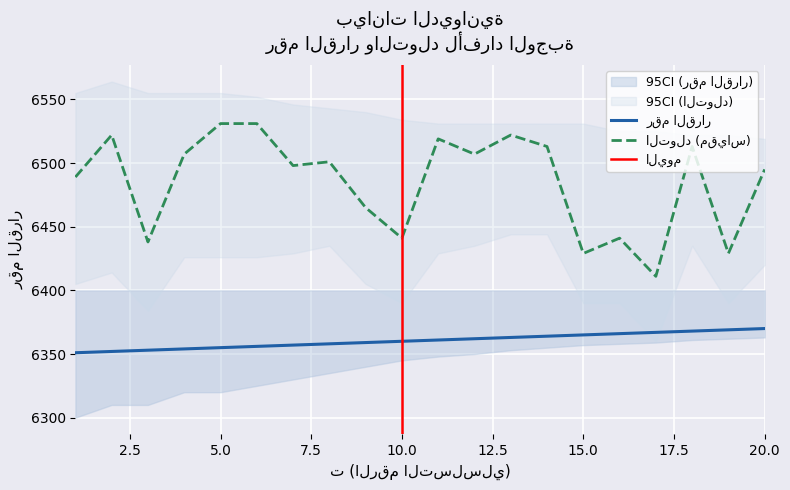

Reading left to right, extract all data points from this chart.

رقم القرار: 1=6351	2=6352	3=6353	4=6354	5=6355	6=6356	7=6357	8=6358	9=6359	10=6360	11=6361	12=6362	13=6363	14=6364	15=6365	16=6366	17=6367	18=6368	19=6369	20=6370
التولد: 1=6489	2=6522	3=6438	4=6507	5=6531	6=6531	7=6498	8=6501	9=6465	10=6441	11=6519	12=6507	13=6522	14=6513	15=6429	16=6441	17=6411	18=6513	19=6429	20=6495